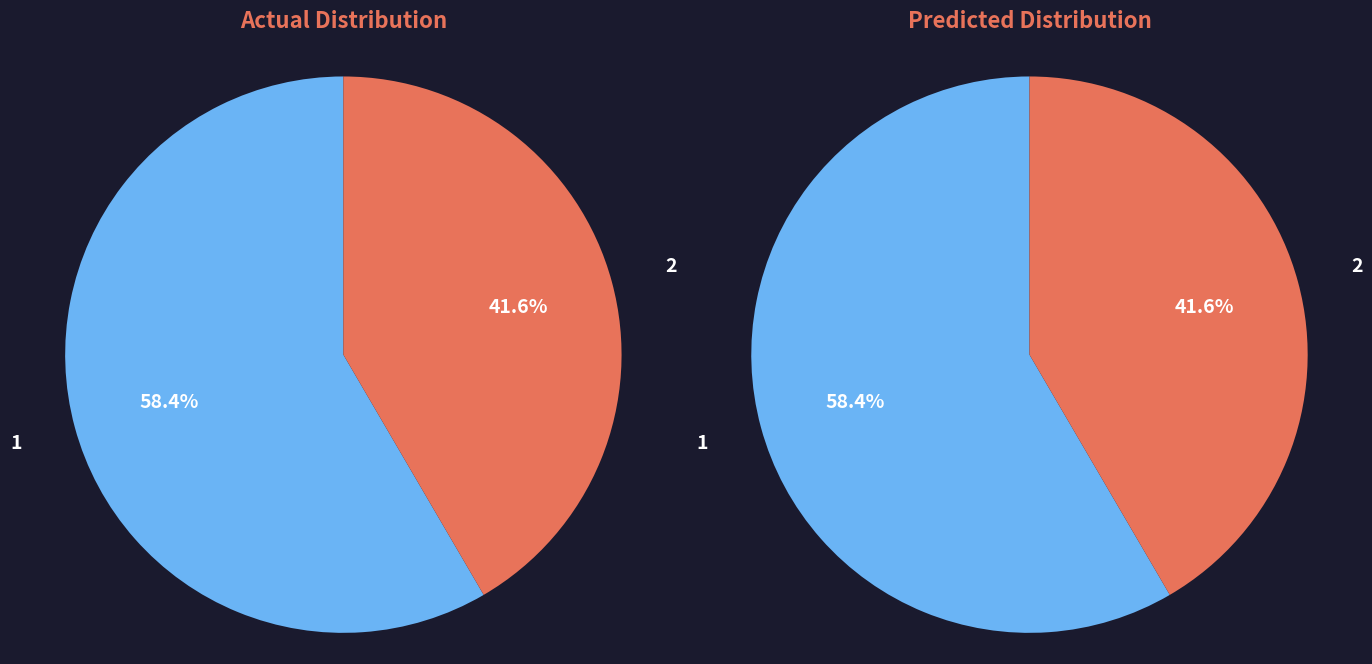

To the nearest percent, what is the difference between the largest and smallest slice percentages?

17%